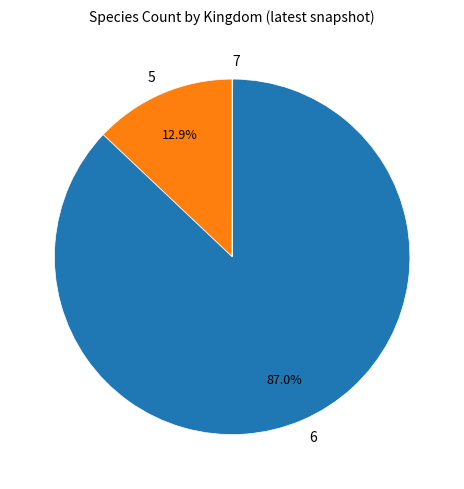

What is the largest slice in the pie chart?

6